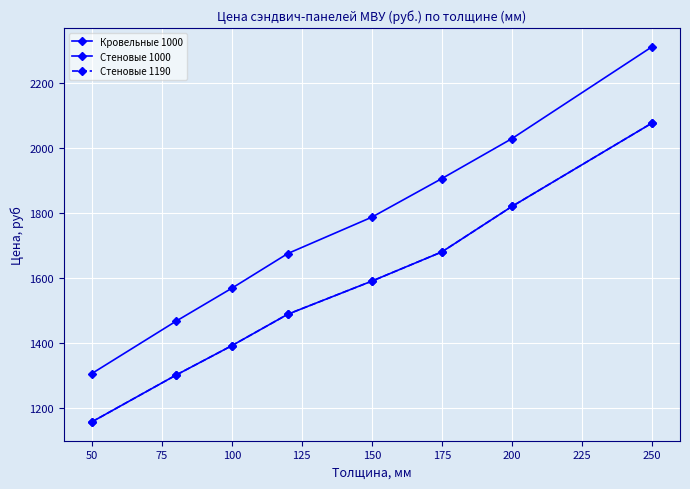

Does the chart have visible grid lines?

Yes